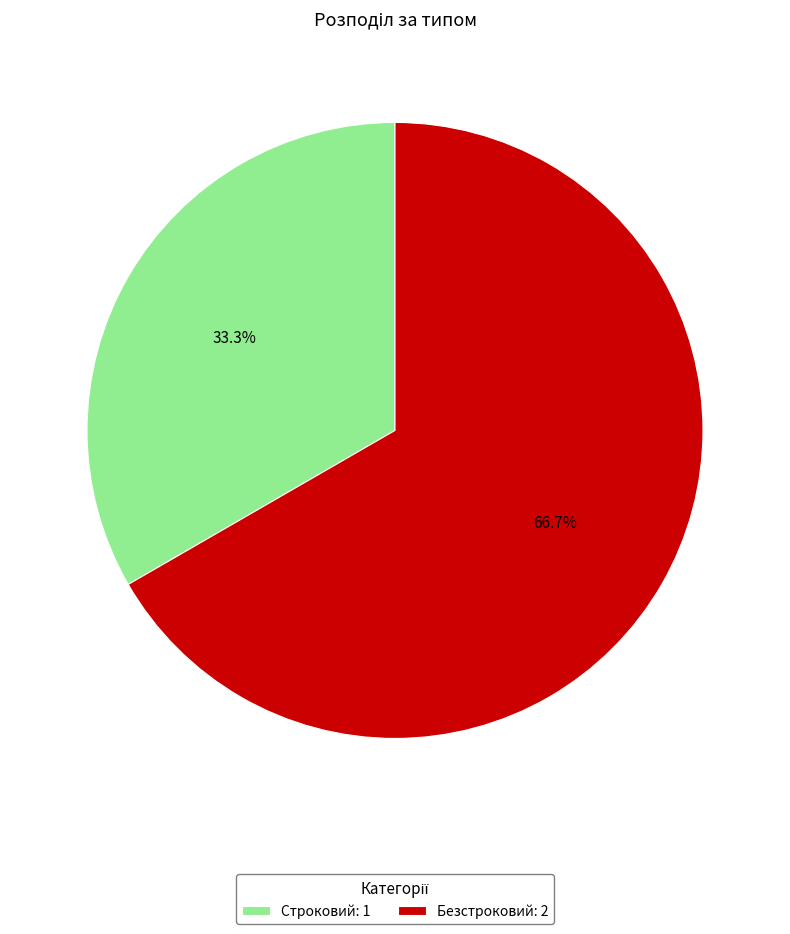

To the nearest percent, what is the difference between the Строковий and Безстроковий slice percentages?

33%